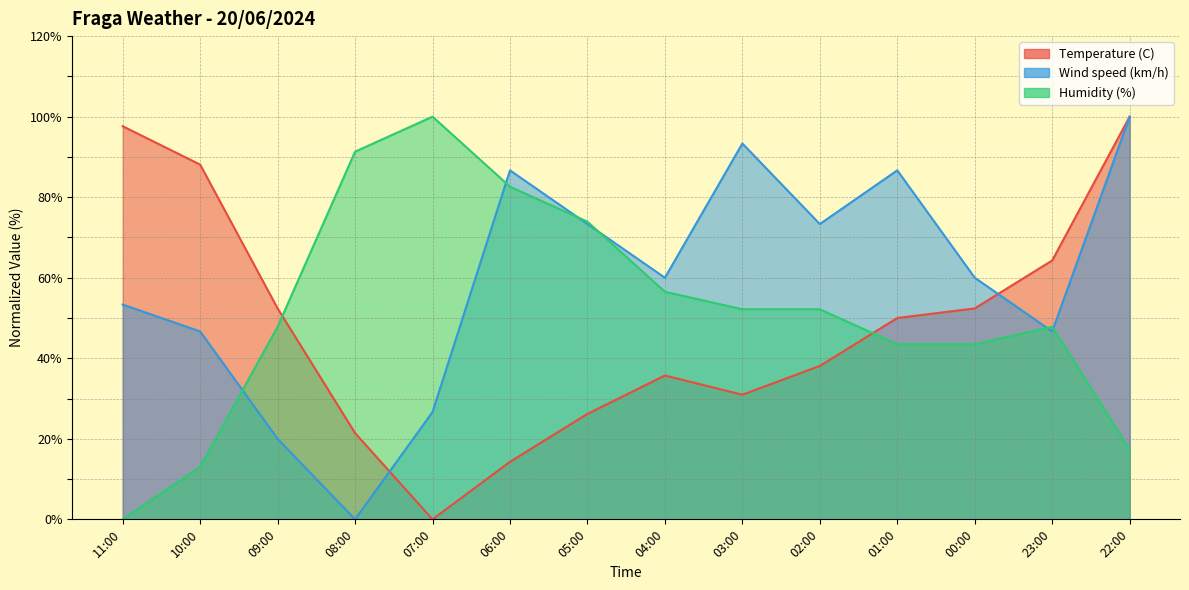

Reading left to right, transcribe all the data shown in this chart.

Temperature (C): 97.6	88.1	52.4	21.4	0.0	14.3	26.2	35.7	31.0	38.1	50.0	52.4	64.3	100.0
Wind speed (km/h): 53.3	46.7	20.0	0.0	26.7	86.7	73.3	60.0	93.3	73.3	86.7	60.0	46.7	100.0
Humidity (%): 0.0	13.0	47.8	91.3	100.0	82.6	73.9	56.5	52.2	52.2	43.5	43.5	47.8	17.4